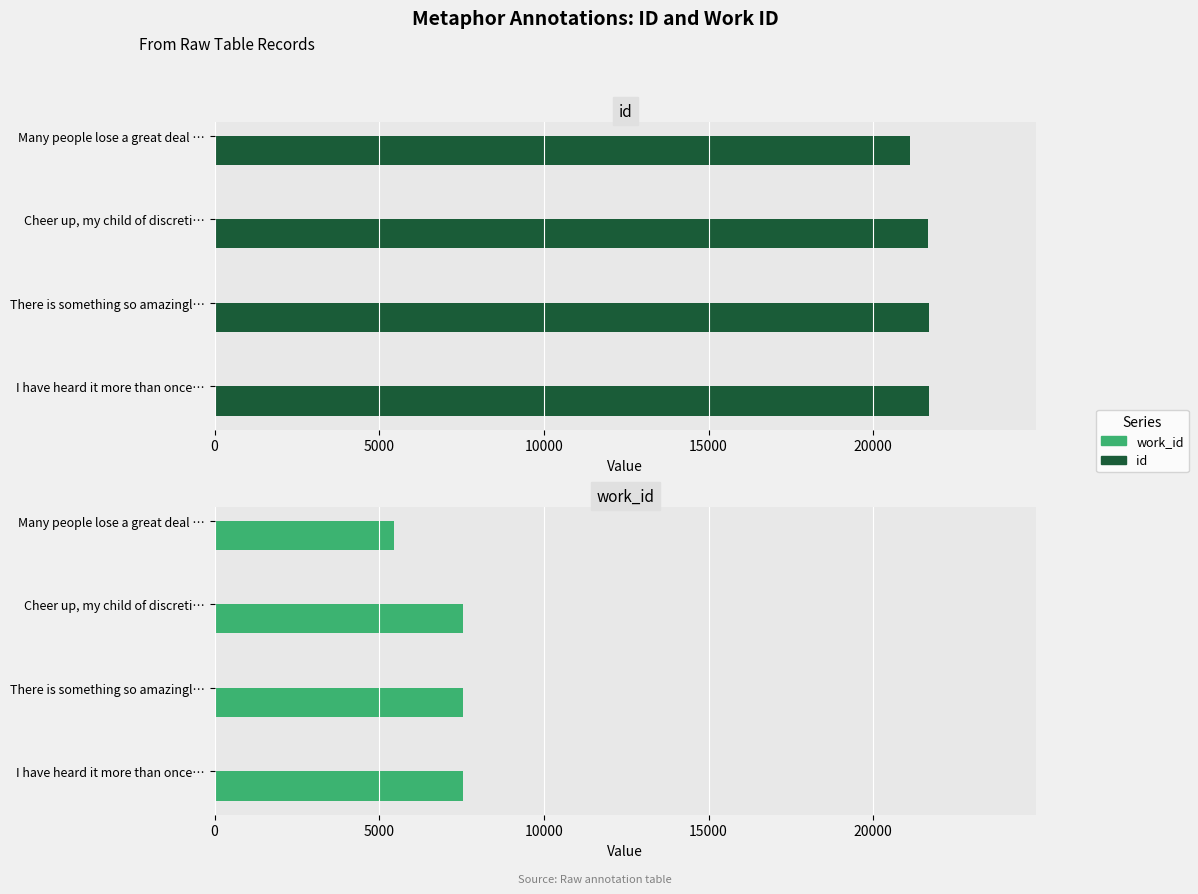

List the series in order of their overall mean, highest first.

id, work_id